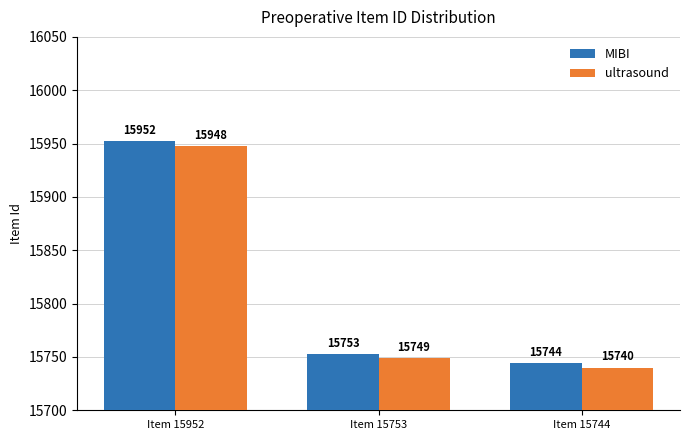

What is the minimum value for MIBI?

15744